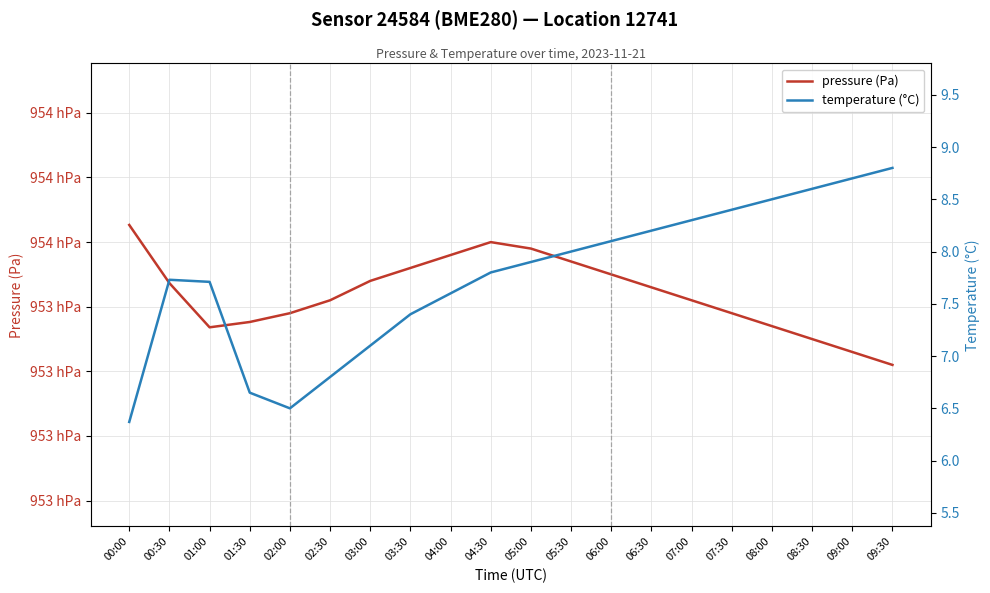

What is the maximum value for temperature (°C)?

8.8